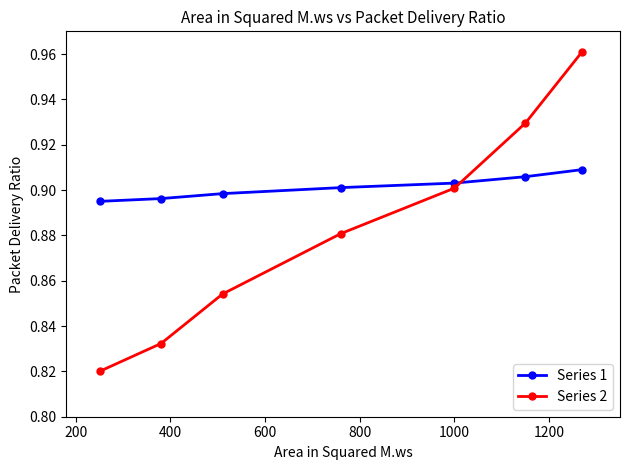

What is the sum of all Series 2 values?

6.2